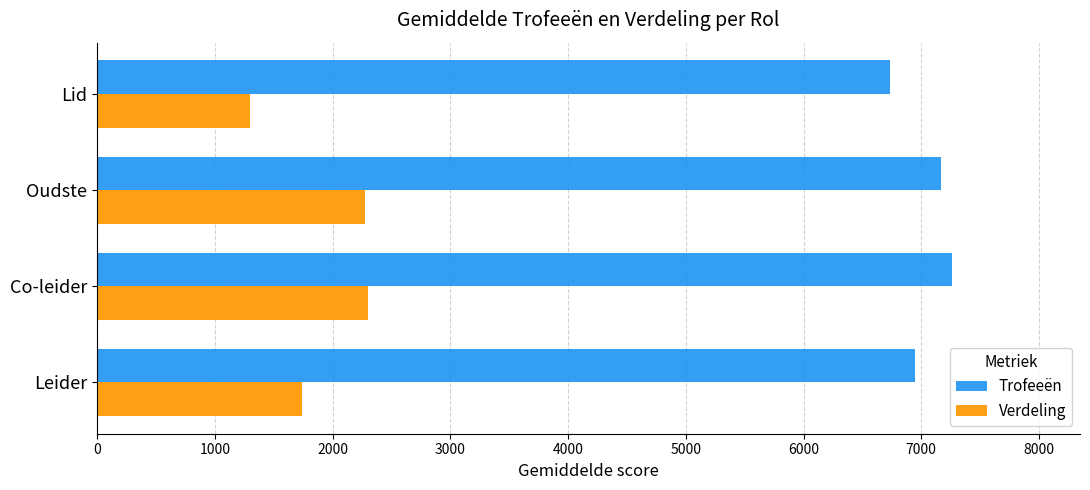

What is the total value across all series at Leider?

8685